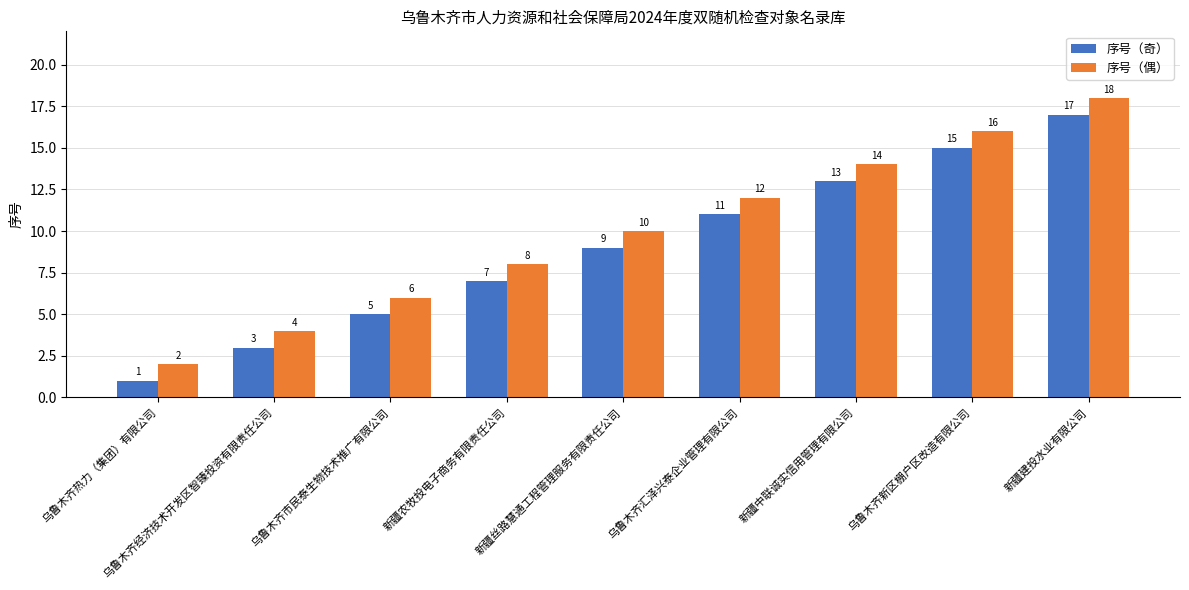

What is the lowest value of the 序号（偶） series?

2